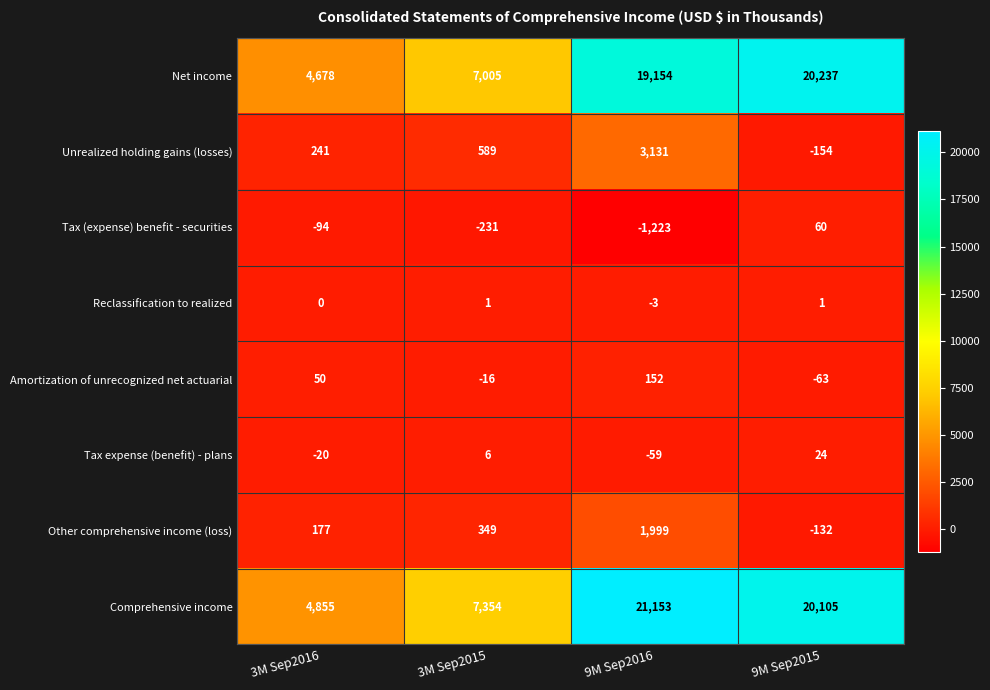

Where does the Comprehensive income series first go above 20105?

9M Sep2016